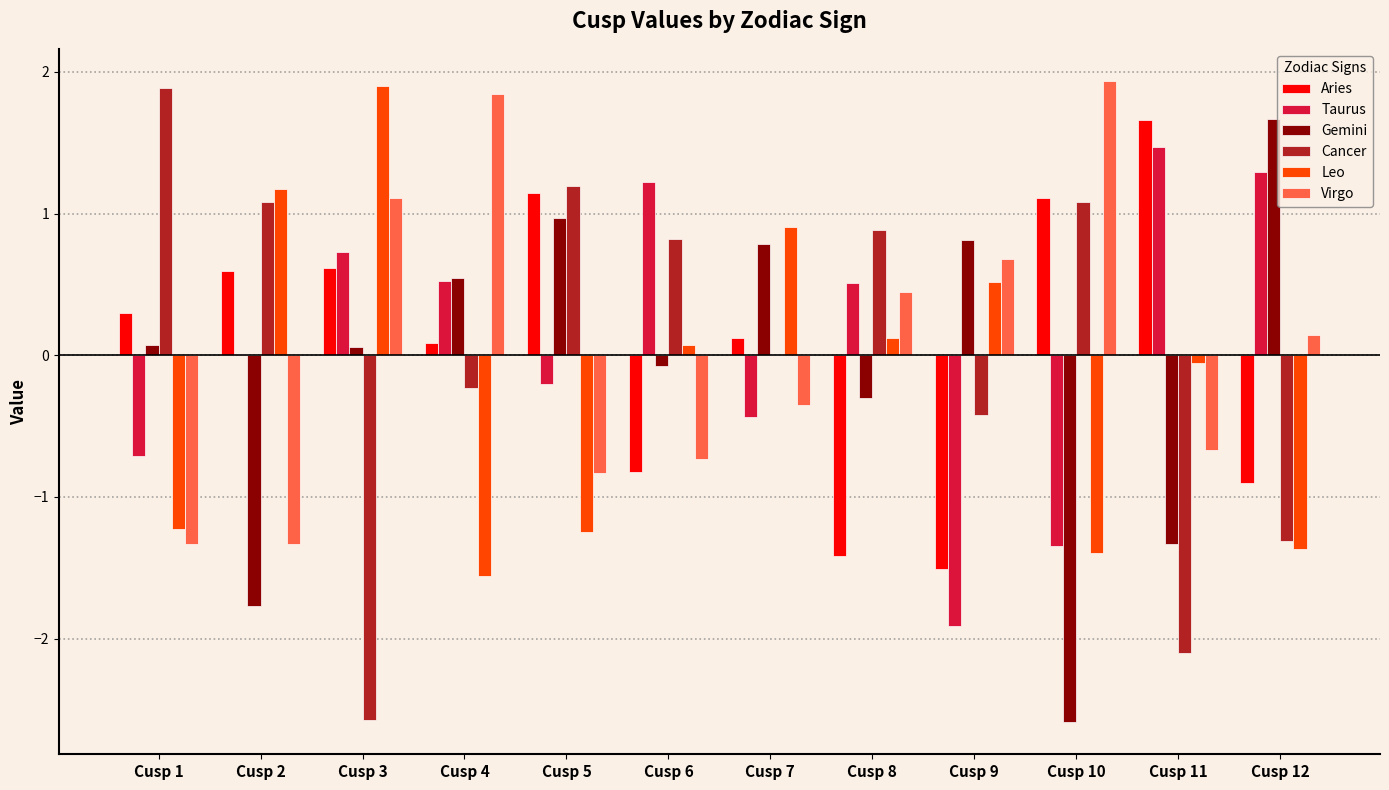

What is the approximate value of Cancer at Cusp 10?

1.1